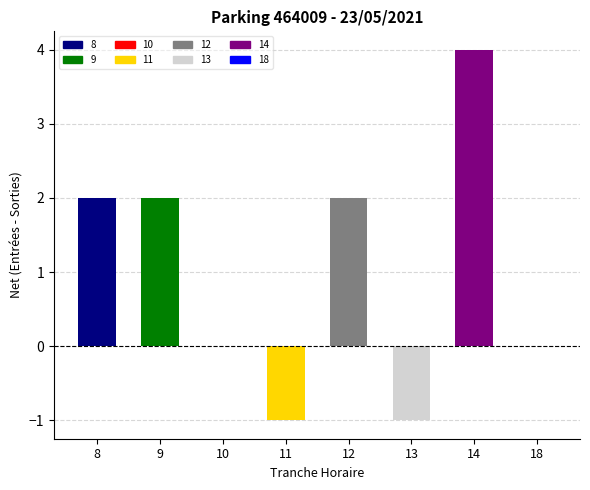

Is it true that ENTREES equals 3 at 10?

False